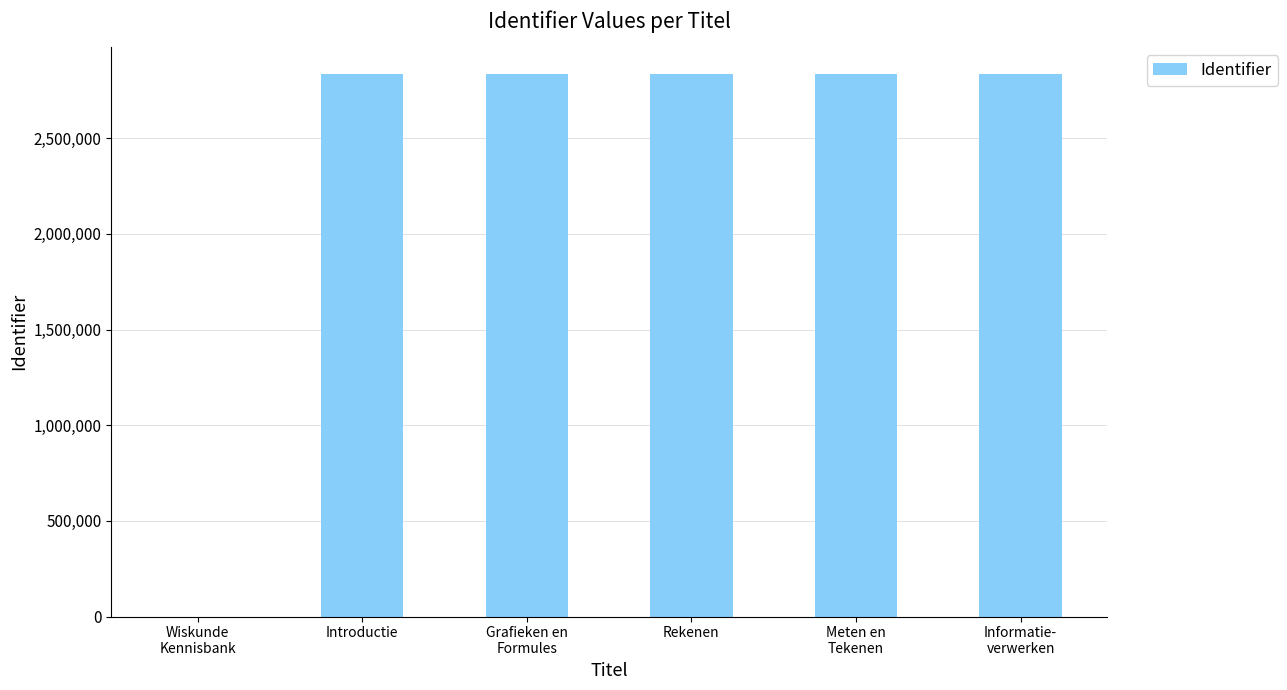

How many positive values are there?

5